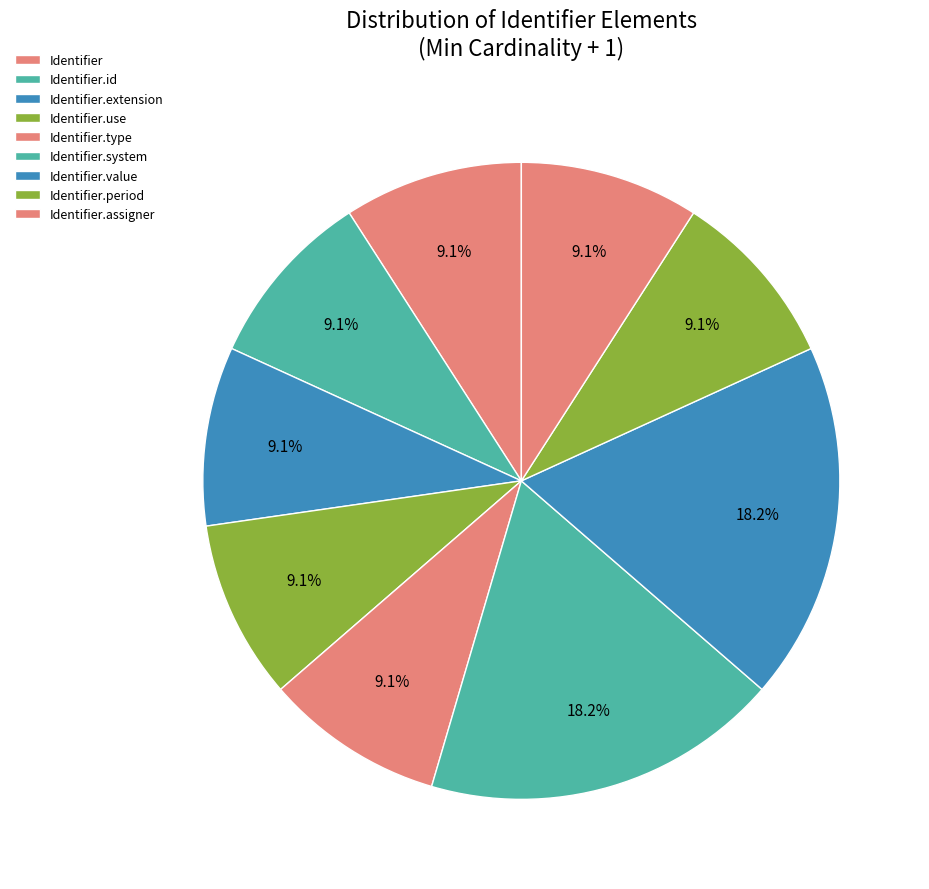

How many segments does this pie chart have?

9